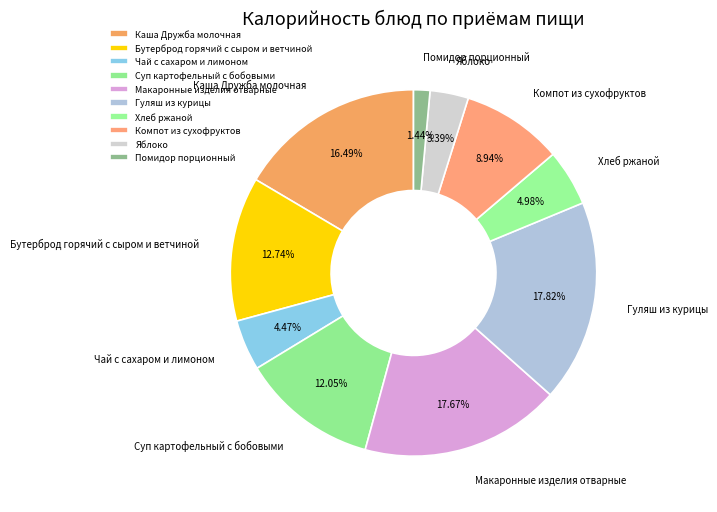

Which has a higher value, Чай с сахаром и лимоном or Хлеб ржаной?

Хлеб ржаной